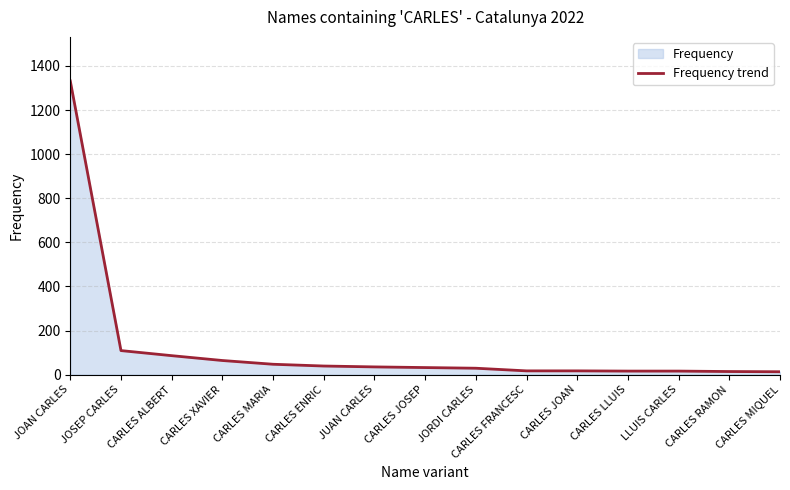

Between CARLES RAMON and JUAN CARLES, which is larger?

JUAN CARLES